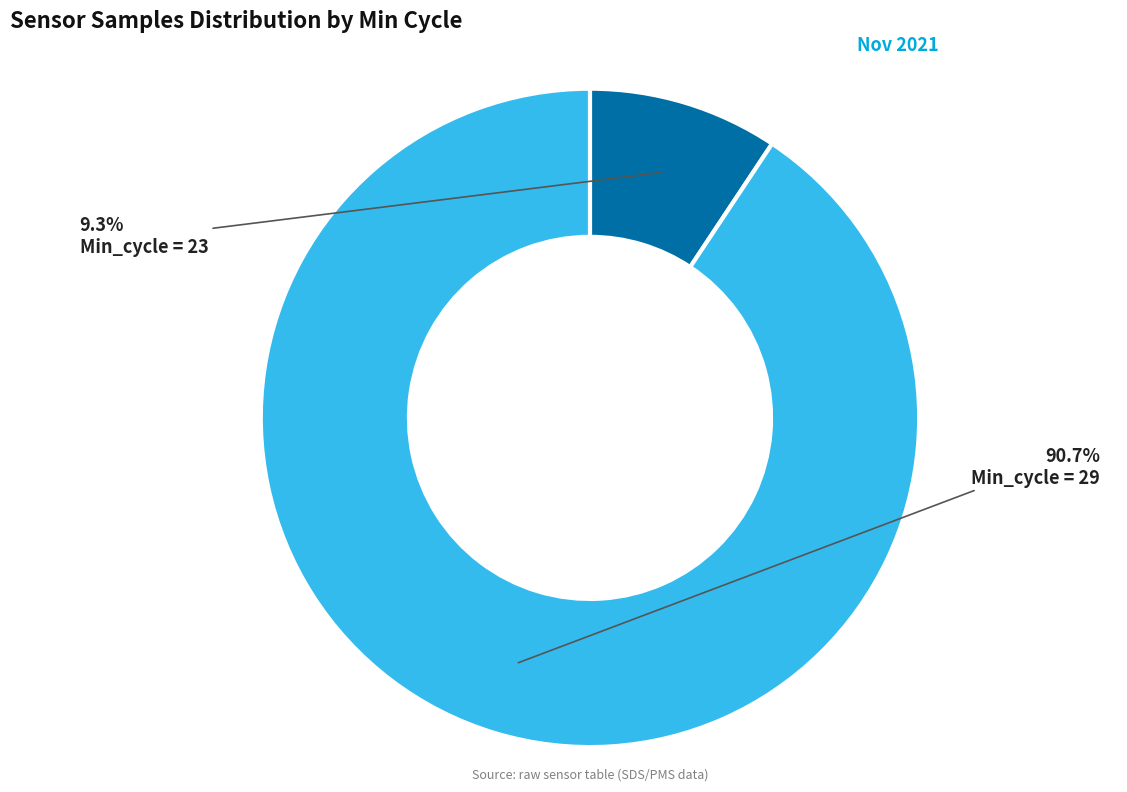

Rank the categories by value from highest to lowest.

Min_cycle = 29, Min_cycle = 23